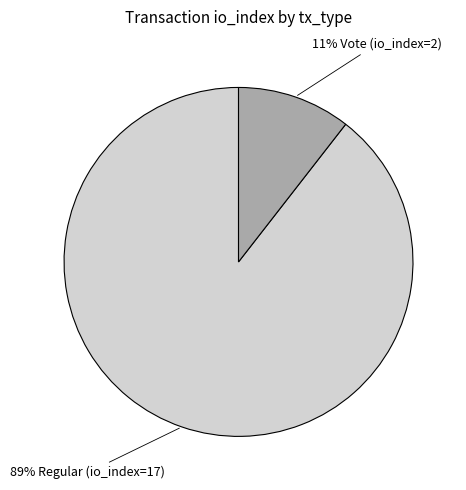

To the nearest percent, what is the average slice percentage?

50%